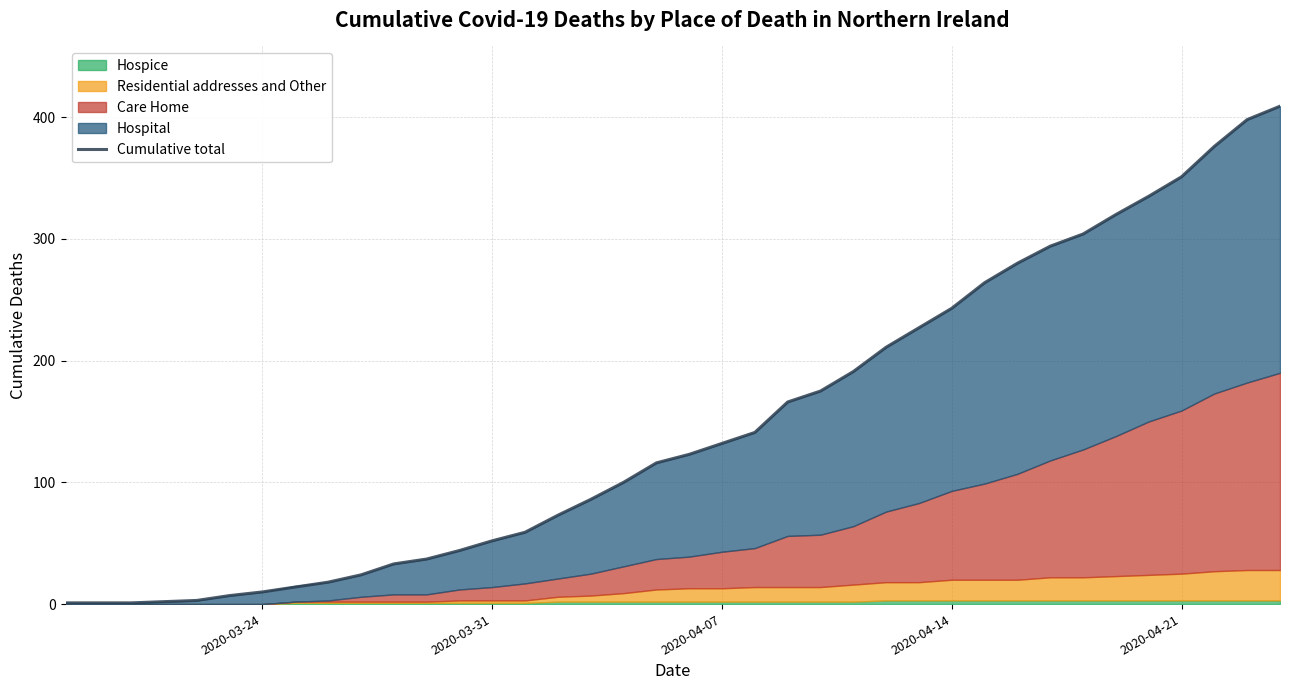

True or false: there are more than 1 points higher than both neighbors.

False